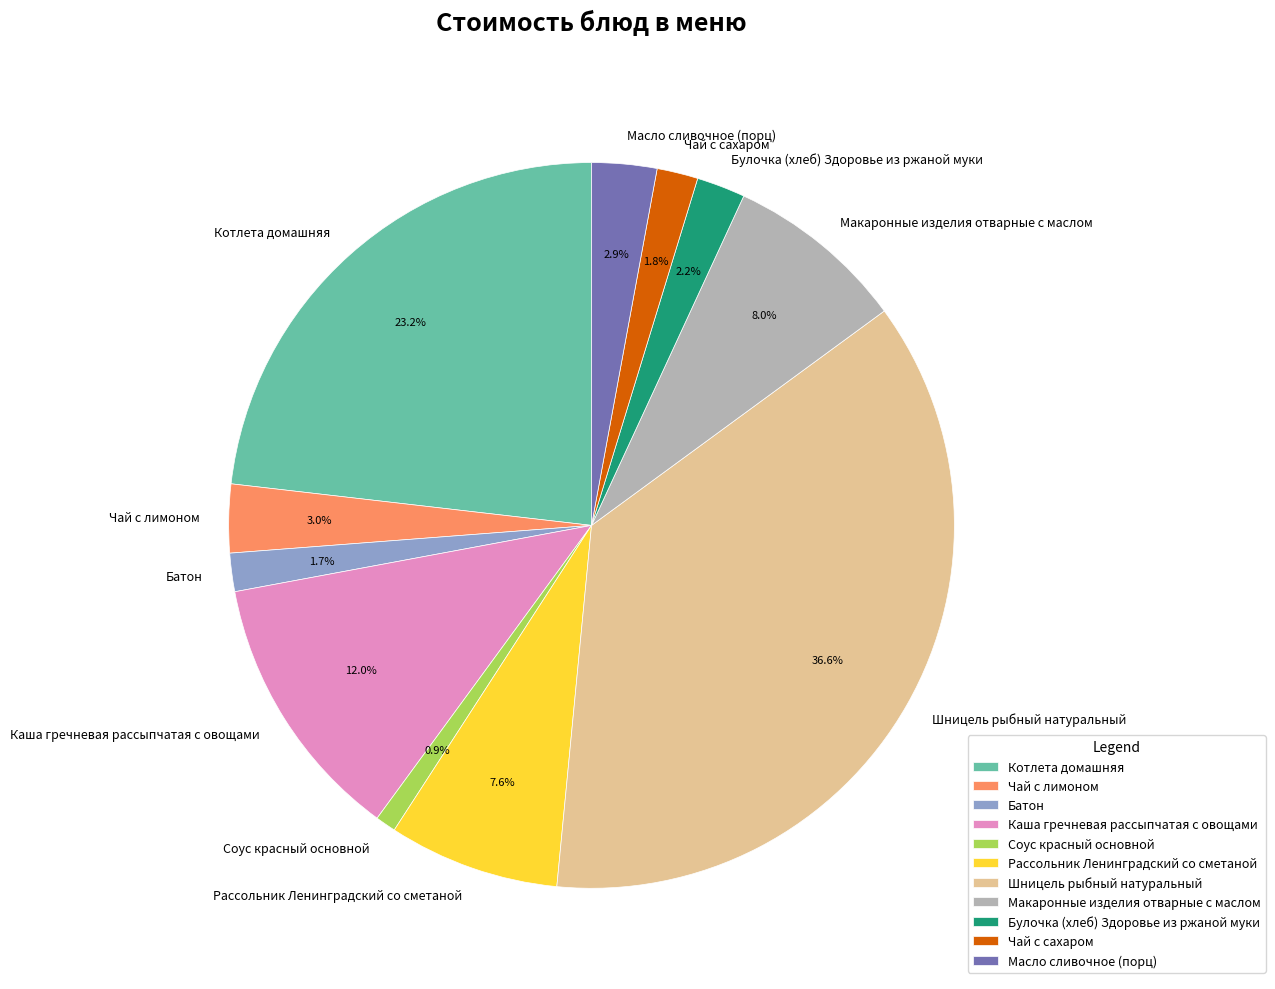

Which category has the biggest portion of the pie?

Шницель рыбный натуральный